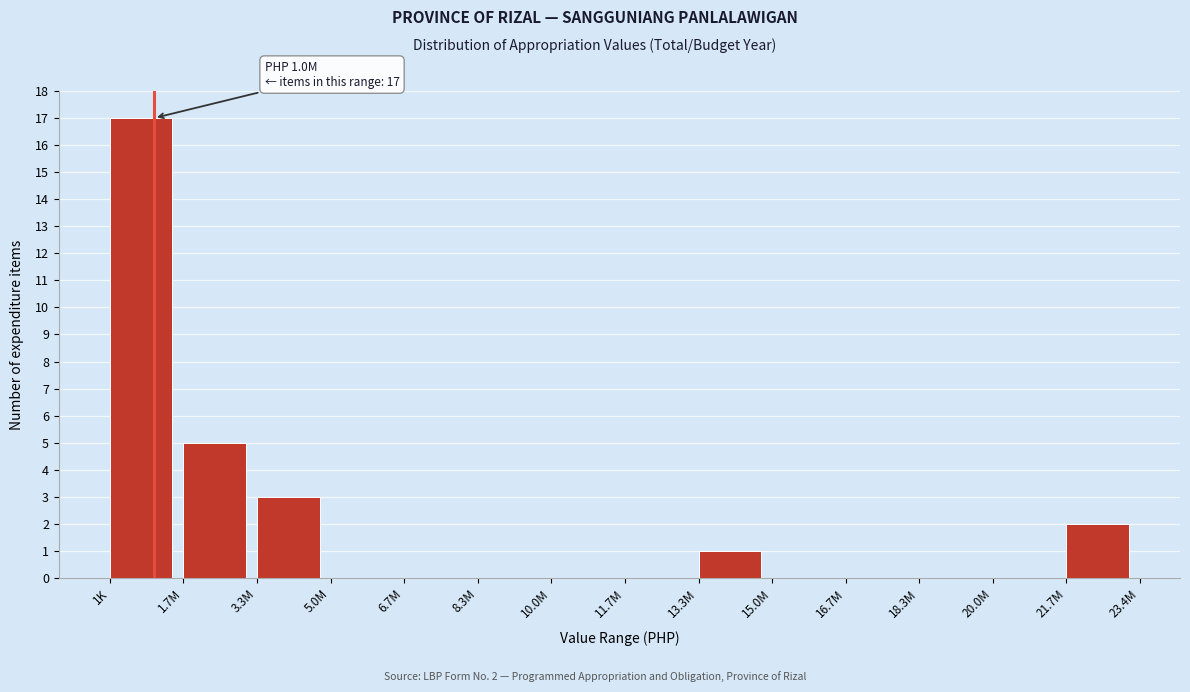

Reading left to right, list all the values displayed in this chart.

1K=17	1.7M=5	3.3M=3	5.0M=0	6.7M=0	8.3M=0	10.0M=0	11.7M=0	13.3M=1	15.0M=0	16.7M=0	18.3M=0	20.0M=0	21.7M=2